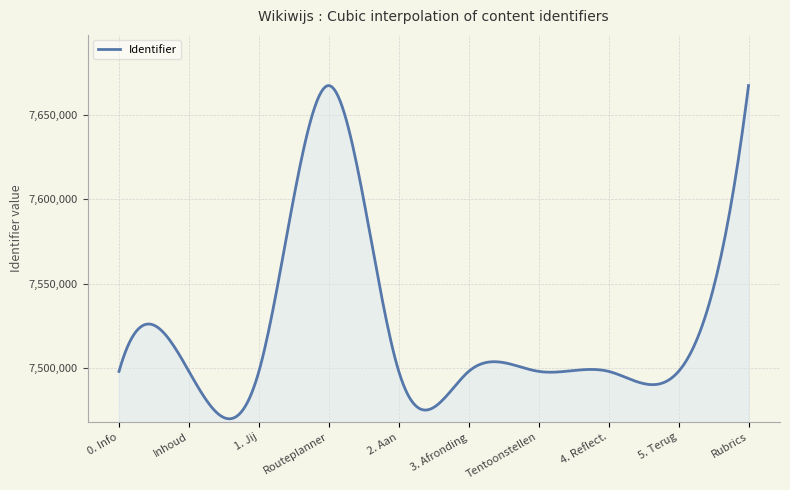

What is the smallest value displayed?

7469939.4